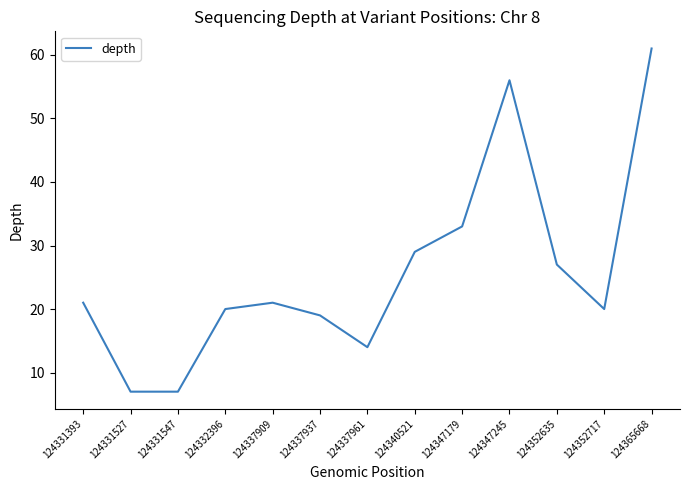

Is it true that the value at 124337909 is 29?

False